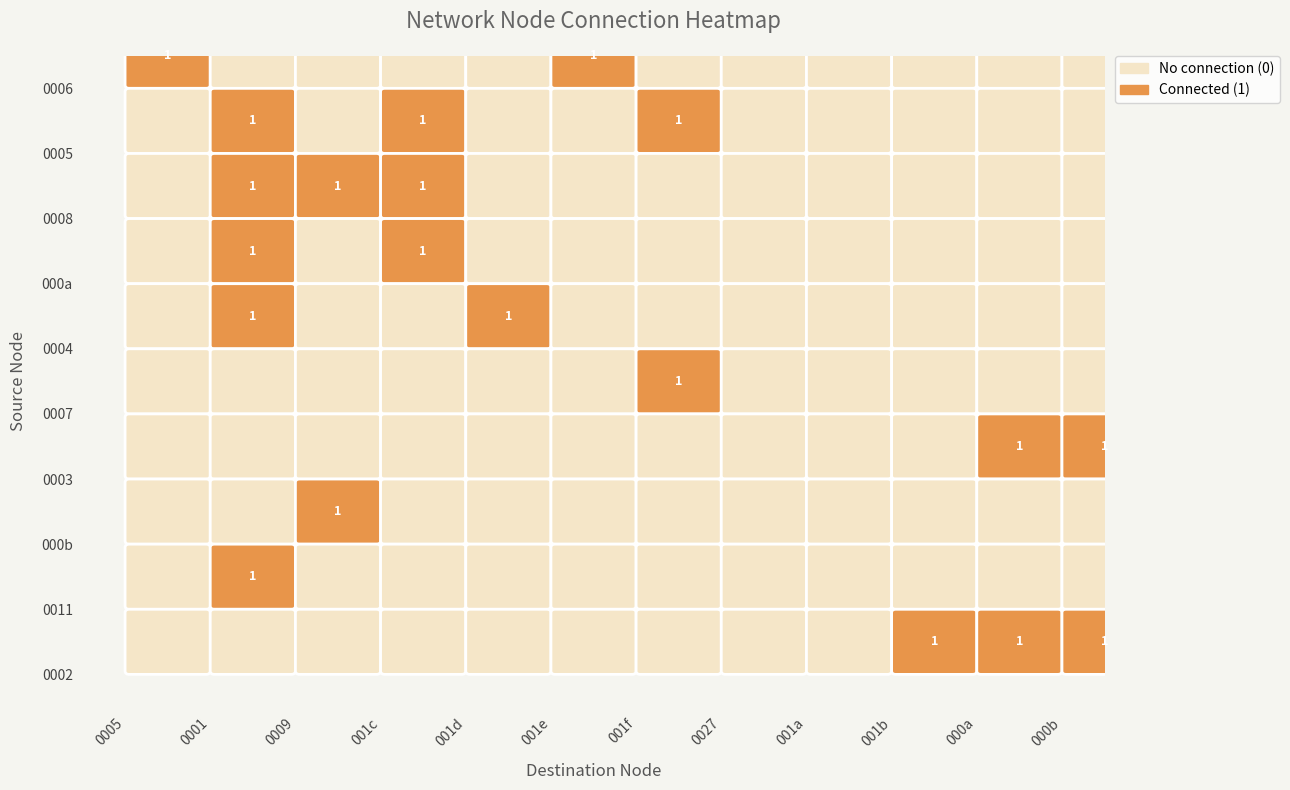

What is the sum of all 0006 values?

2